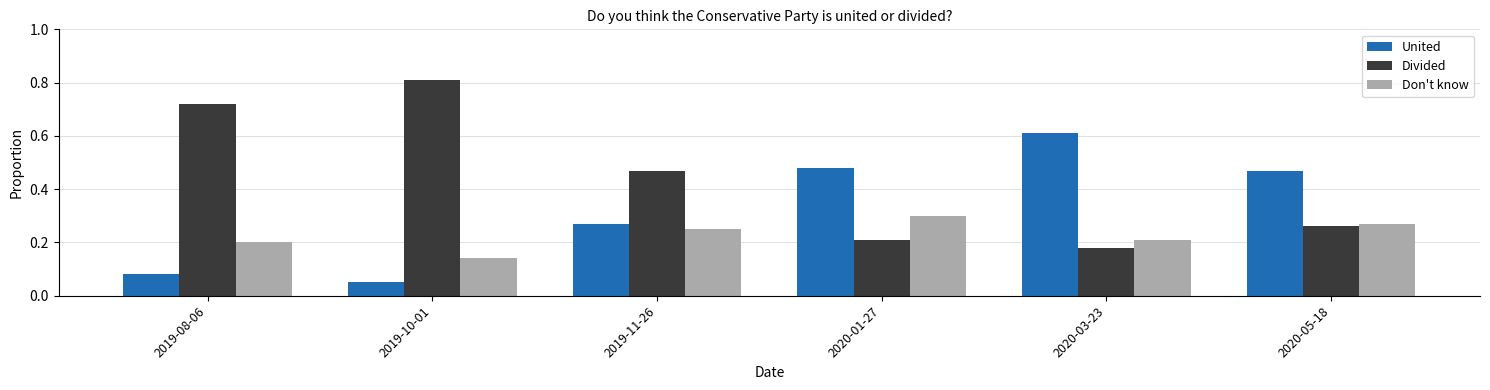

Which series has the widest spread of values?

Divided